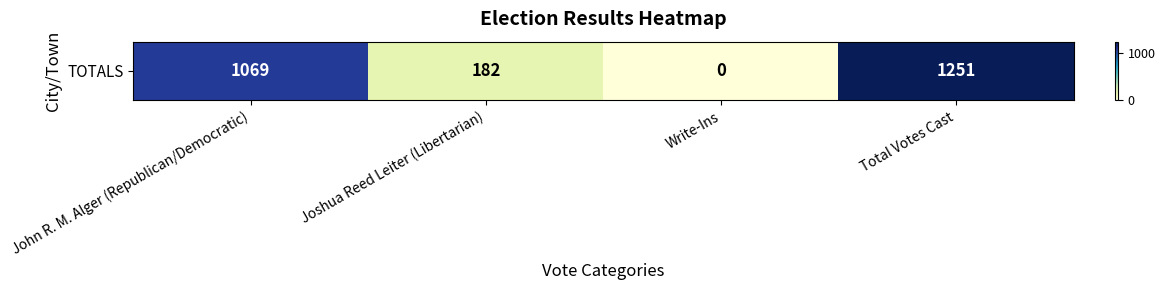

Reading left to right, transcribe all the data shown in this chart.

John R. M. Alger (Republican/Democratic)=1069	Joshua Reed Leiter (Libertarian)=182	Write-Ins=0	Total Votes Cast=1251